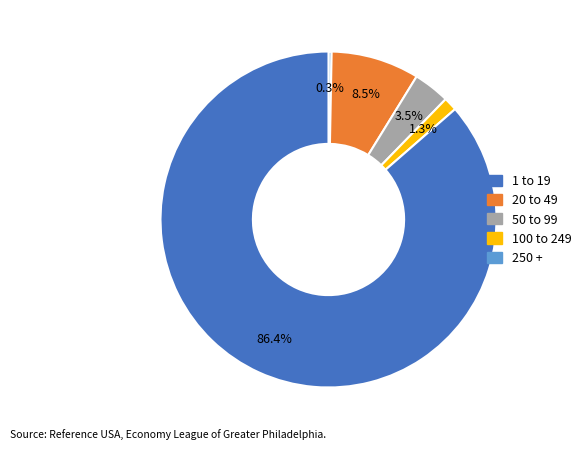

Does any single category account for the majority?

Yes